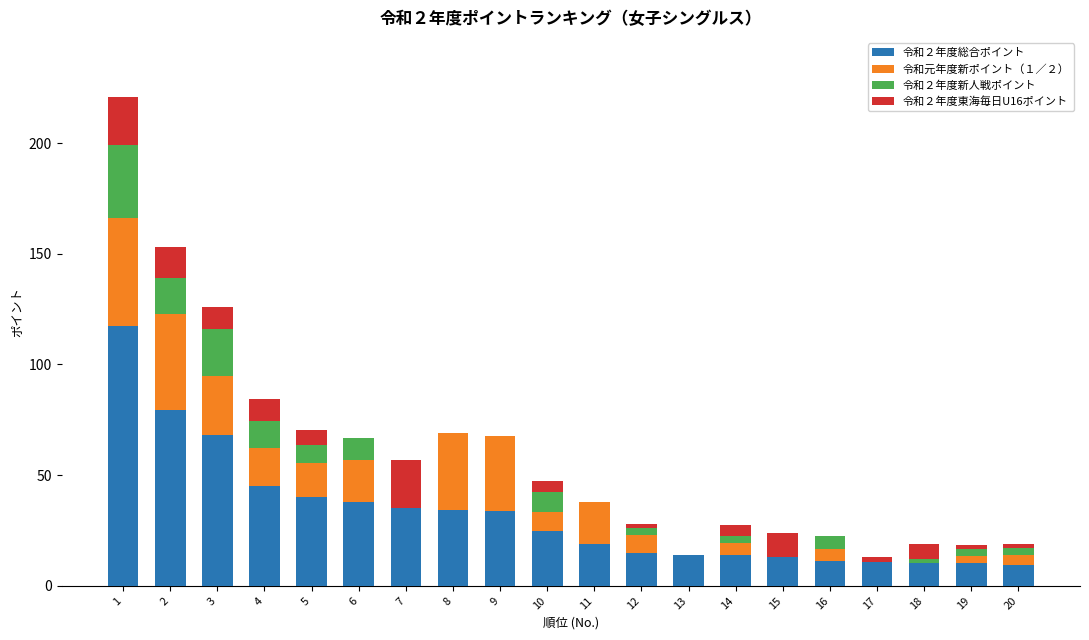

How many values in the 令和２年度総合ポイント series exceed 24?

10